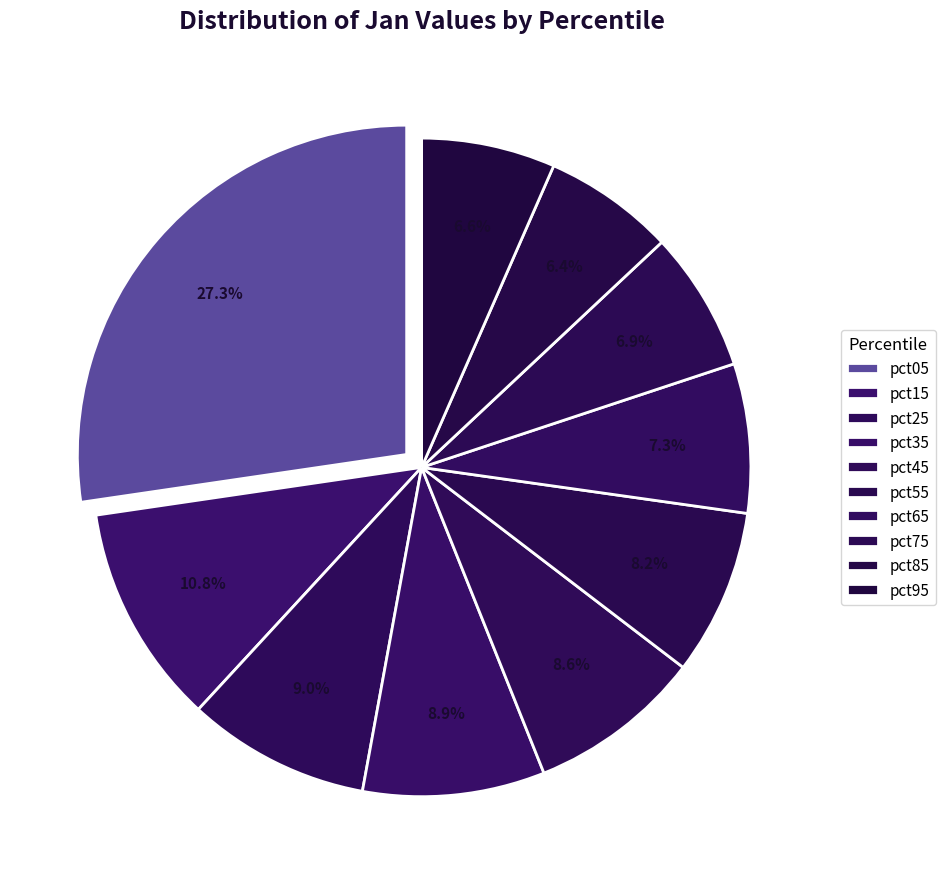

Which category has the smallest portion of the pie?

pct85